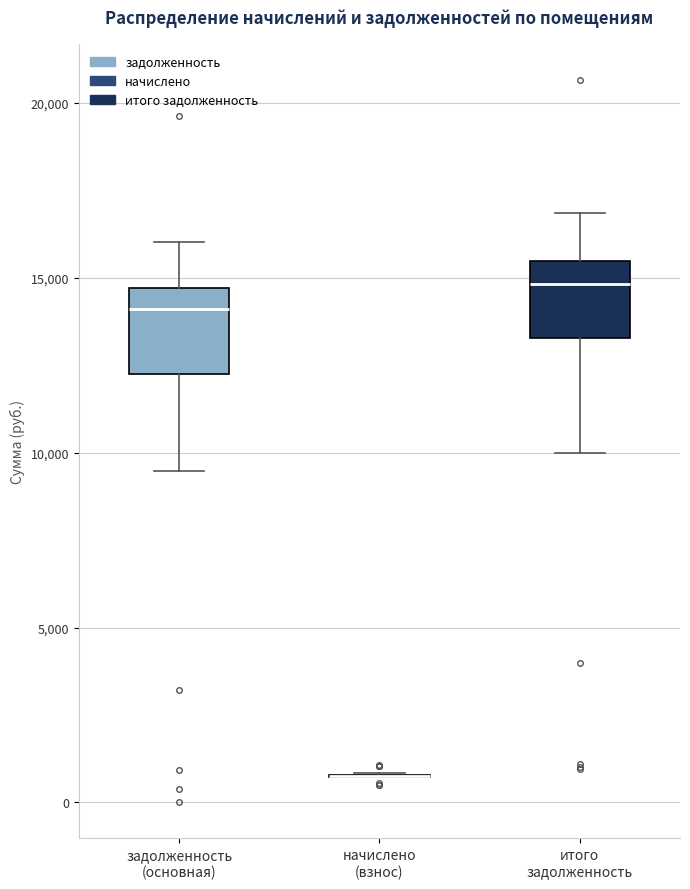

Reading left to right, read every box against the y-axis: the position of its median line, the range the box covers, and the ends of its whiskers. The values are not printed on the chart, so give them approximately, as read against the axis.

задолженность (основная): median 14000, box 12000 to 14500, whiskers 9500 to 16000
начислено (взнос): box collapsed to a line at 1000, whiskers 500 to 1000
итого задолженность: median 15000, box 13500 to 15500, whiskers 10000 to 17000